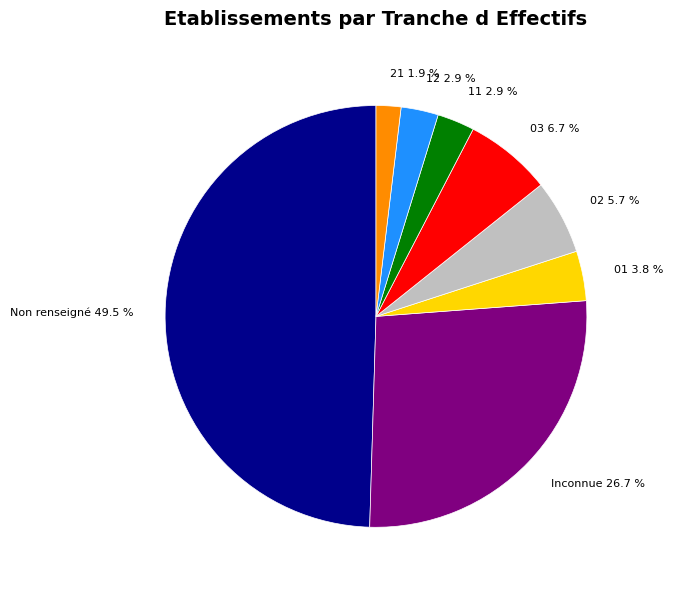

Does 03 6.7 % represent more than half of the total?

No